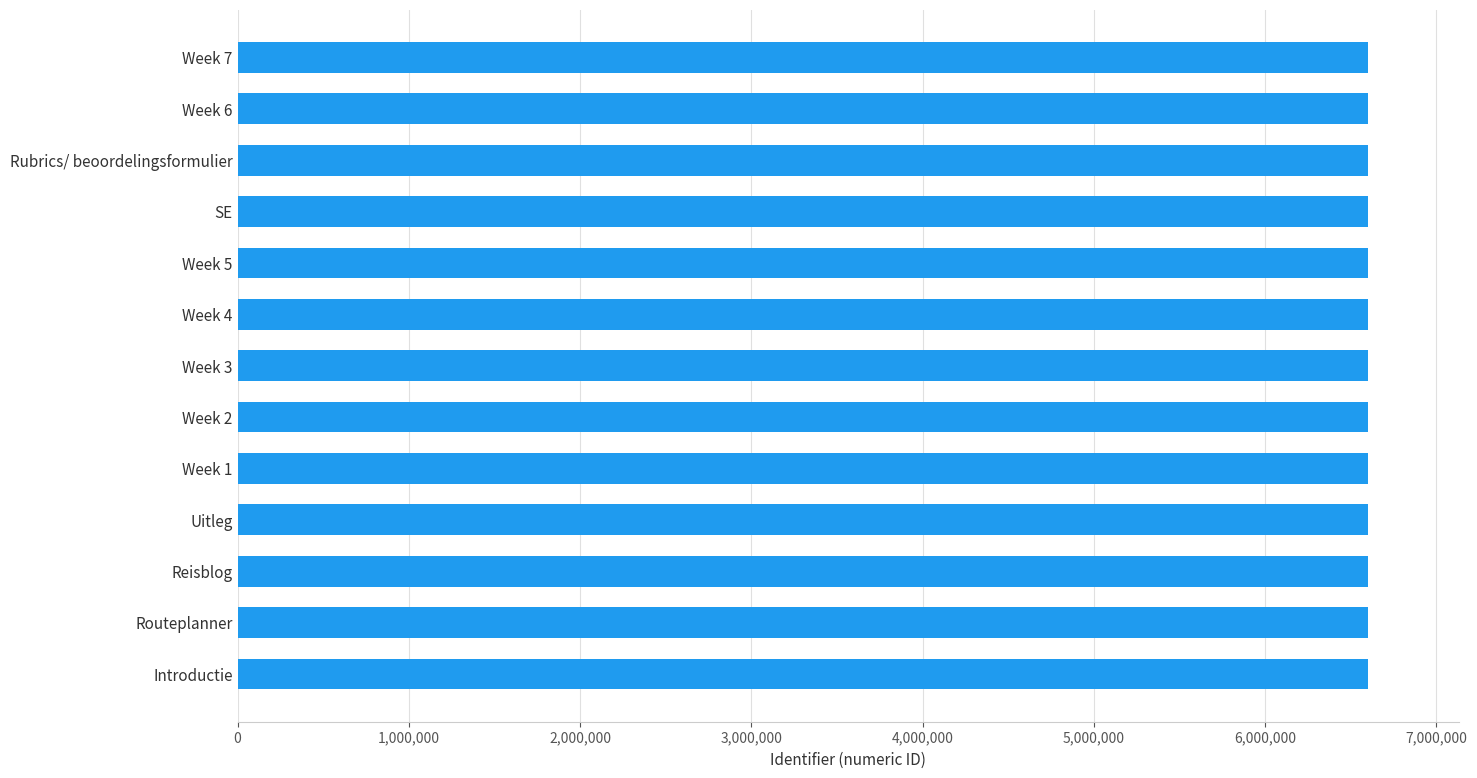

True or false: the data shows 6601460 at Routeplanner.

True